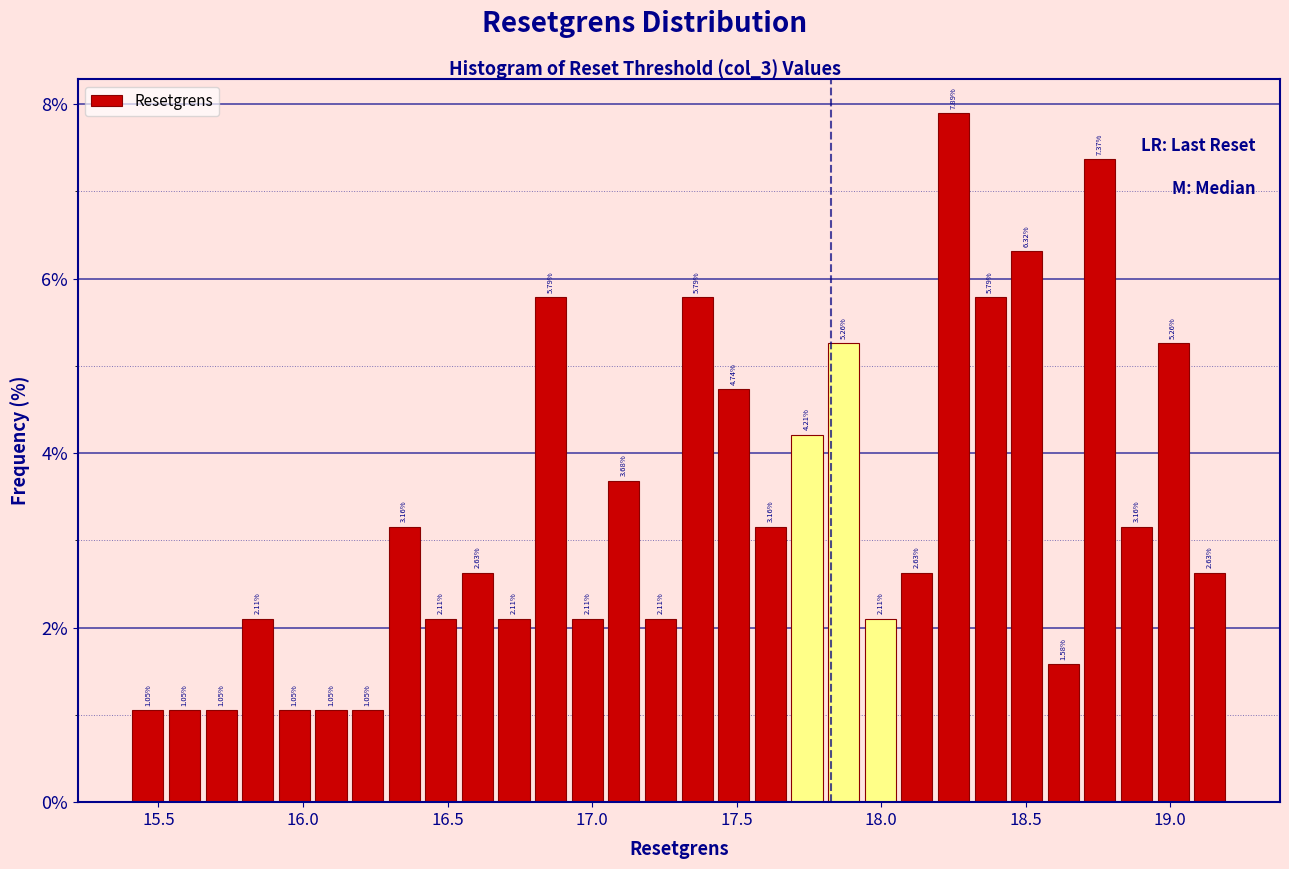

Around what value on the x-axis is the tallest bar? Give the approximate position of its centre, as read against the axis.

18.25